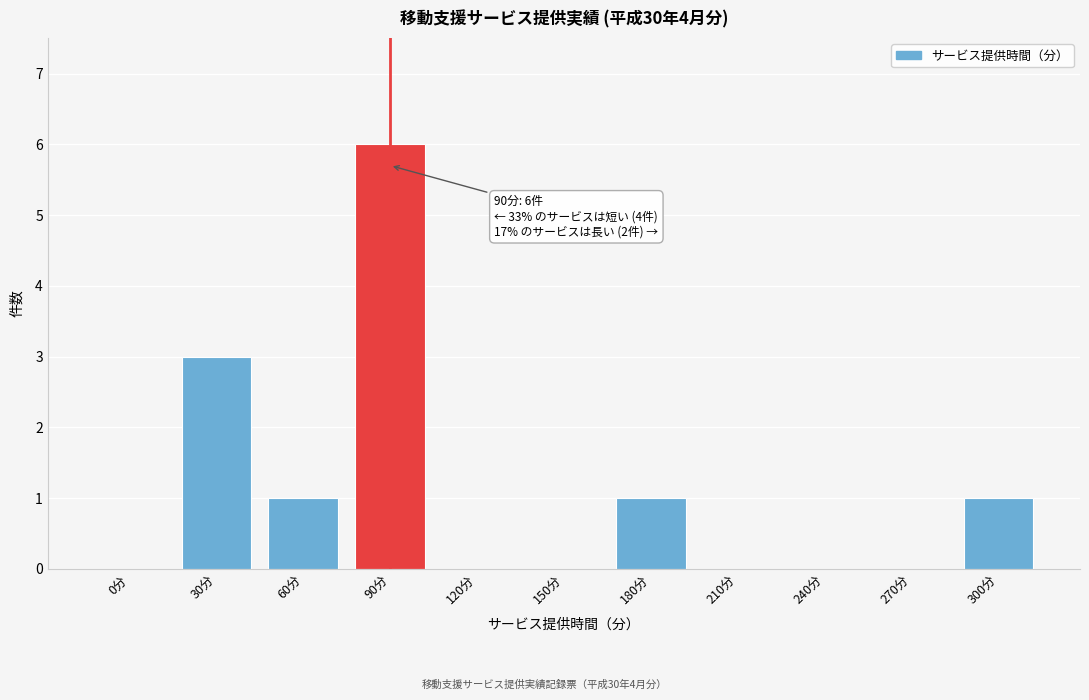

Reading left to right, extract all data points from this chart.

0分=0	30分=3	60分=1	90分=6	120分=0	150分=0	180分=1	210分=0	240分=0	270分=0	300分=1